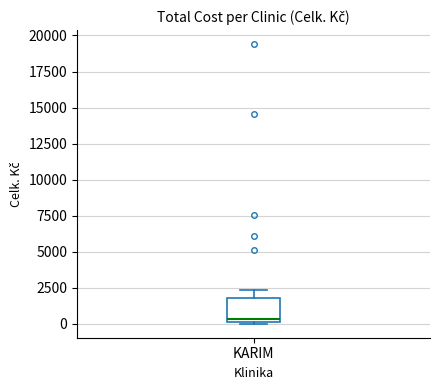

Transcribe this box plot: give where the median line is, the range the box spans, and where the two whiskers end, as read against the y-axis. The values are not printed on the chart, so give them approximately, as read against the axis.

median 500, box 0 to 2000, whiskers 0 to 2500